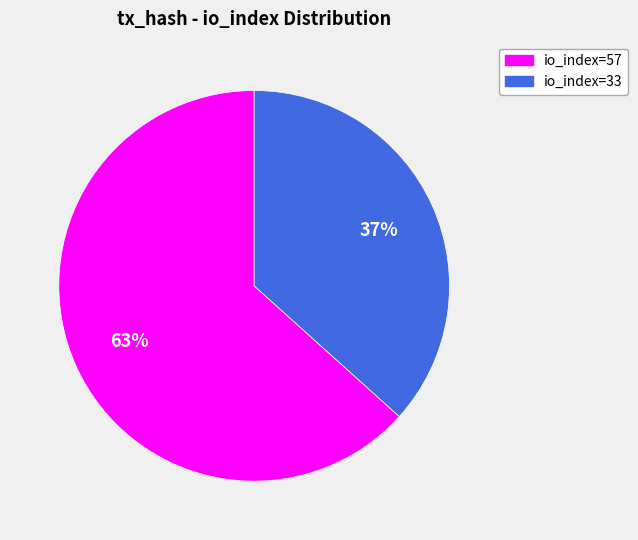

To the nearest percent, what portion does io_index=57 represent?

63%